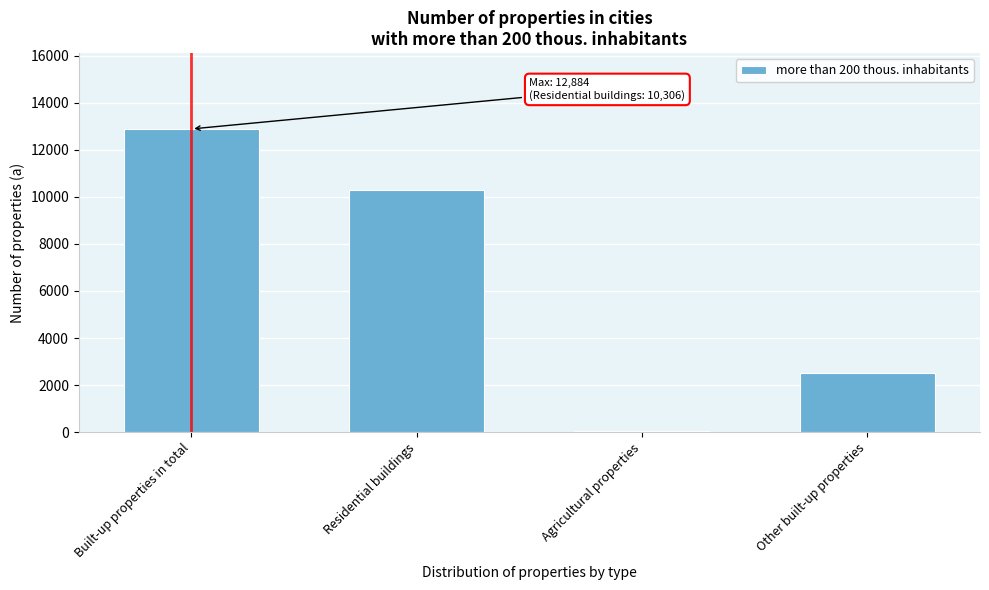

Reading right to left, extract all data points from this chart.

2512	66	10306	12884